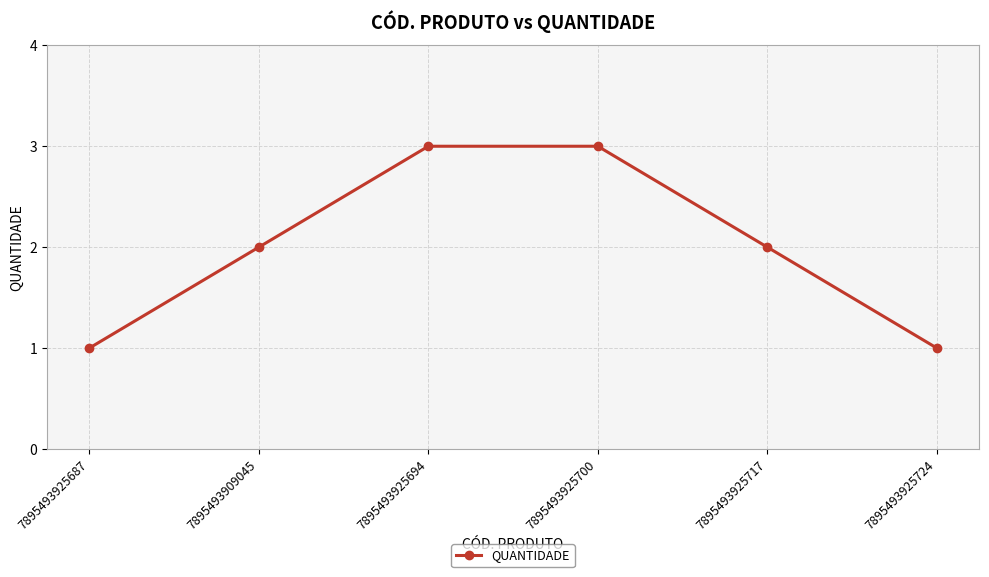

What is the difference between the maximum and minimum values?

2